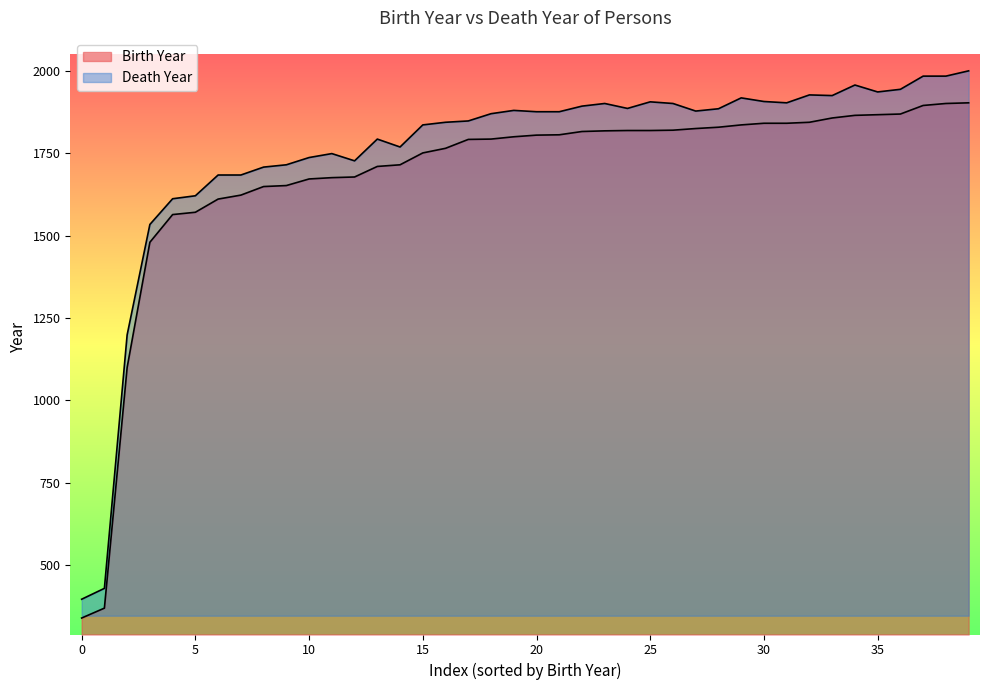

True or false: Death Year has a value of 586 at 1829.

False